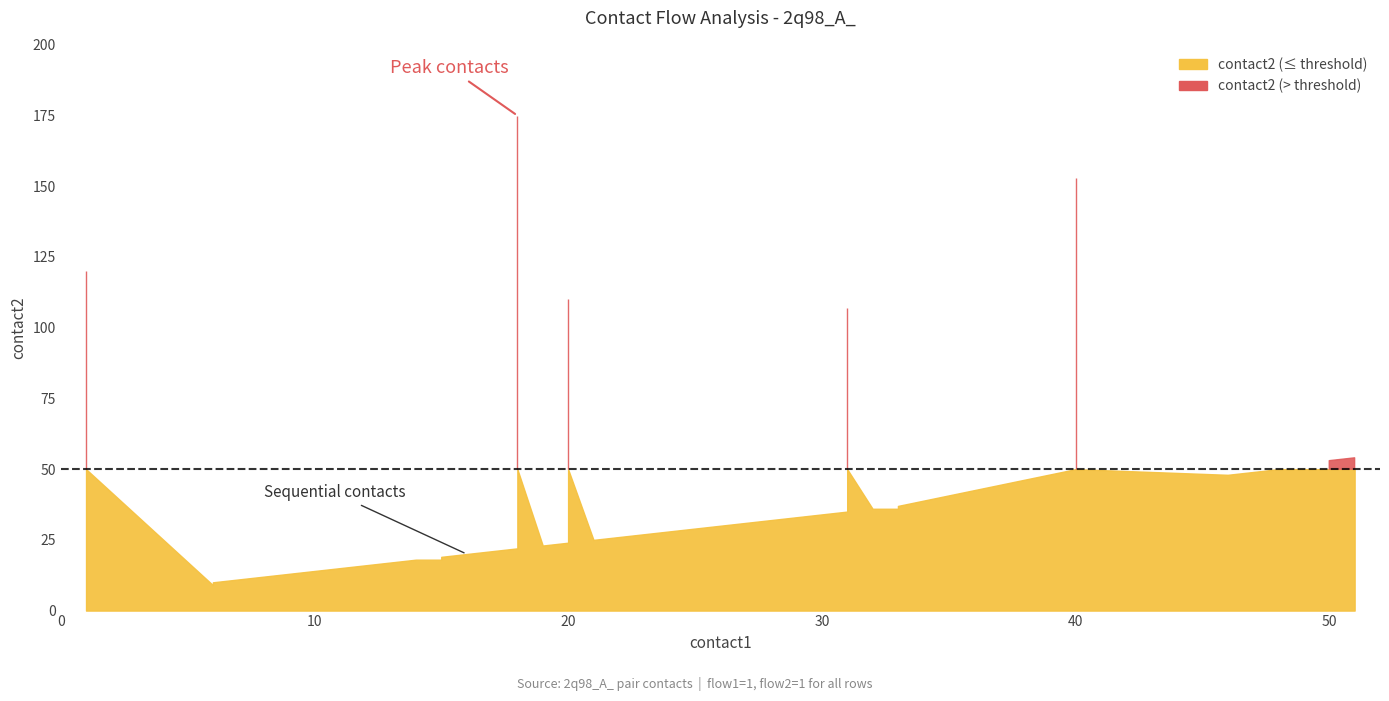

Is the value of flow2 at 36 greater than the value of flow1 at 3?

No